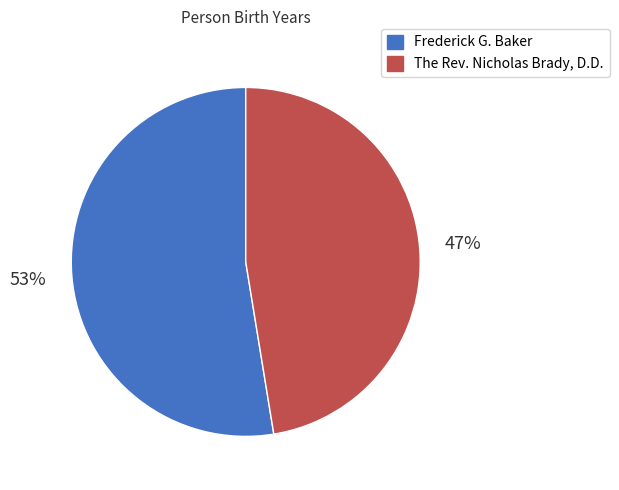

The The Rev. Nicholas Brady, D.D. slice represents 47% of the pie. True or false?

True